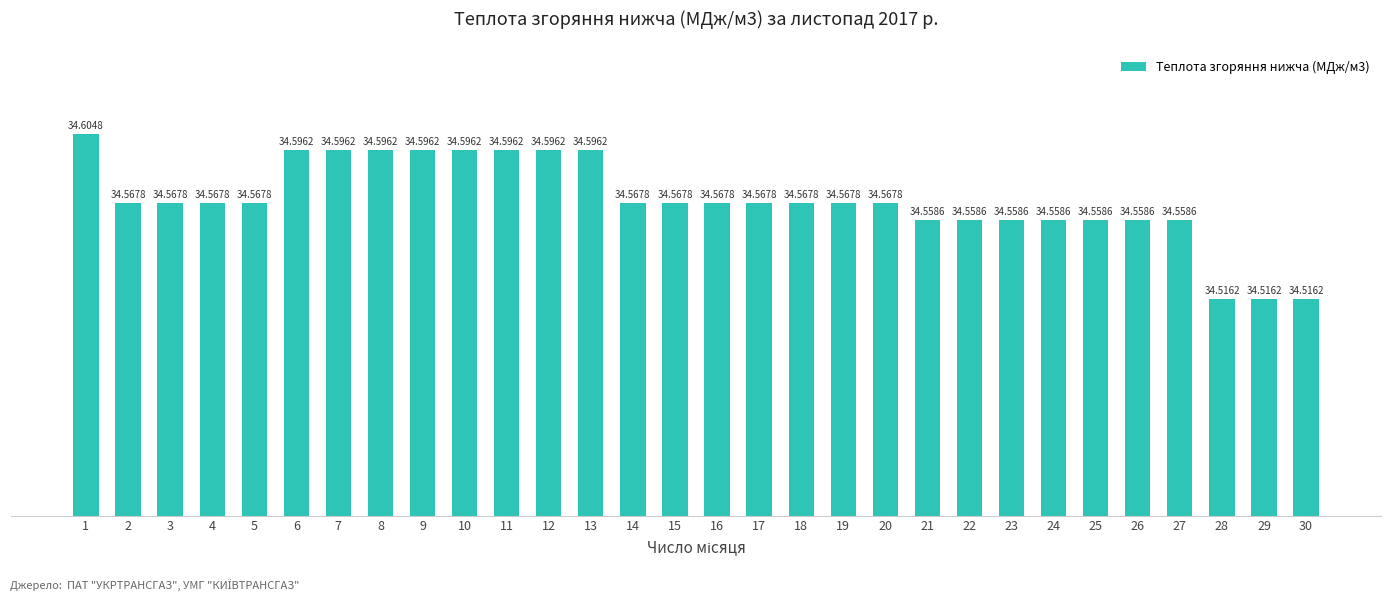

Approximately how many times larger is the value at 25 compared to 20?

1.0